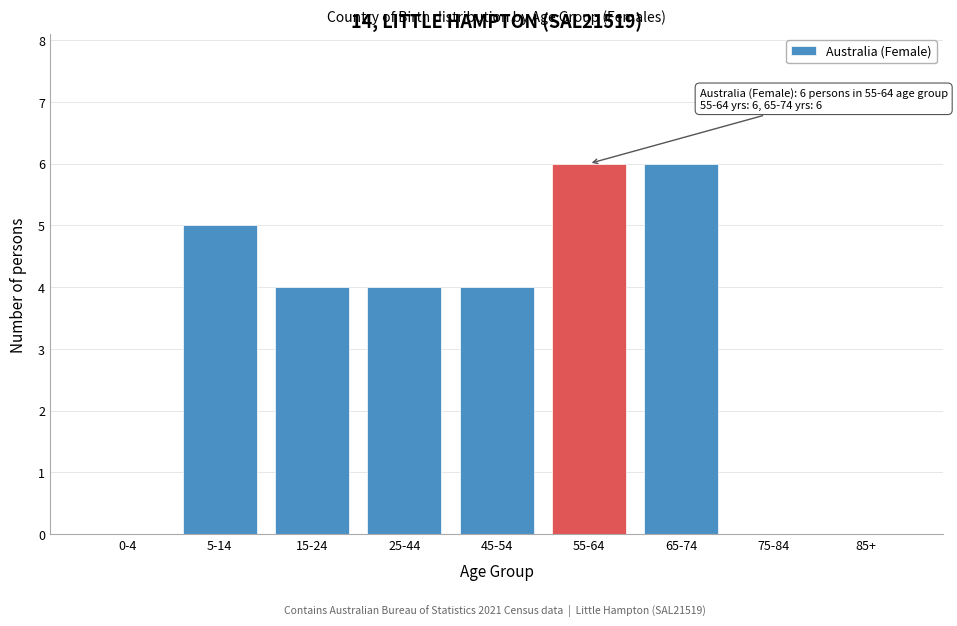

Reading left to right, extract all data points from this chart.

0-4=0	5-14=5	15-24=4	25-44=4	45-54=4	55-64=6	65-74=6	75-84=0	85+=0